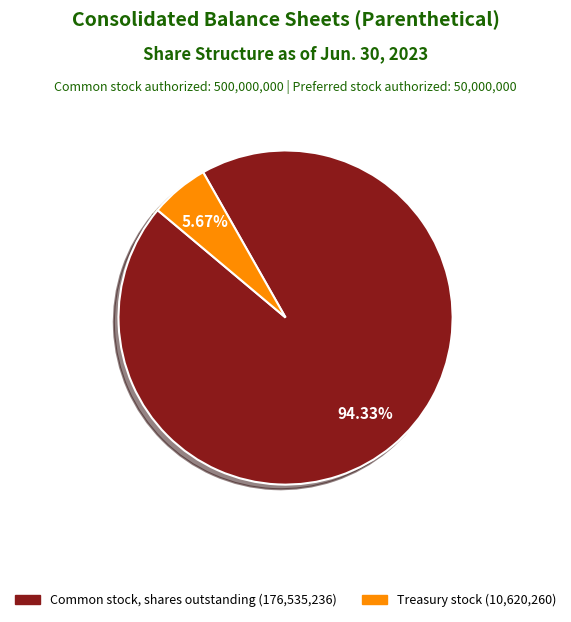

To the nearest percent, what is the difference between the largest and smallest slice percentages?

89%